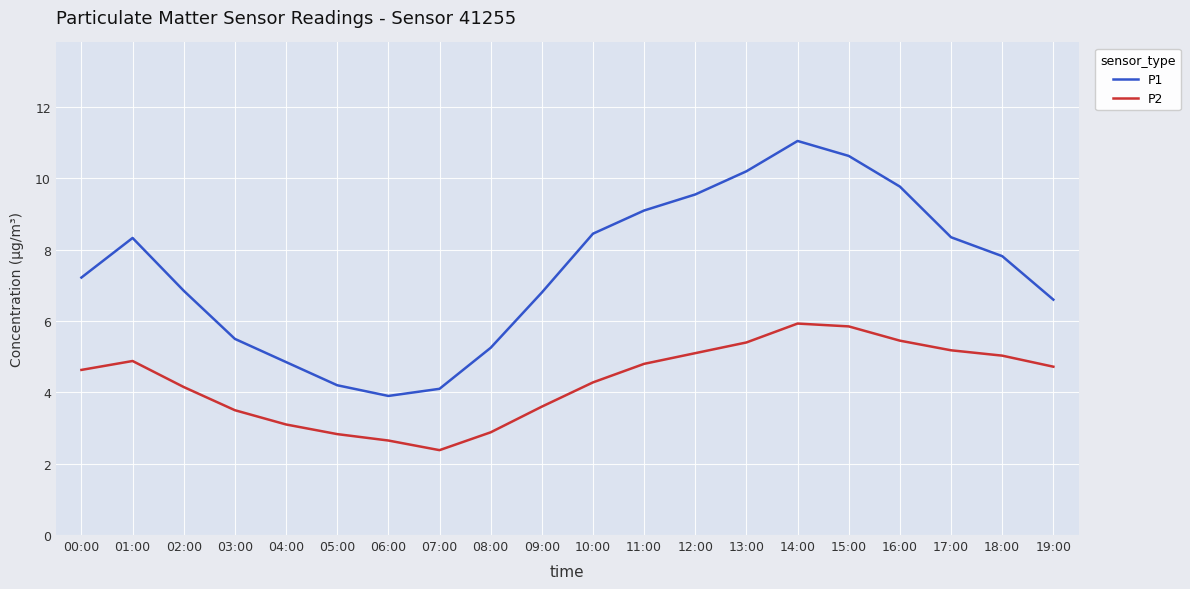

How many lines are shown in the chart?

2